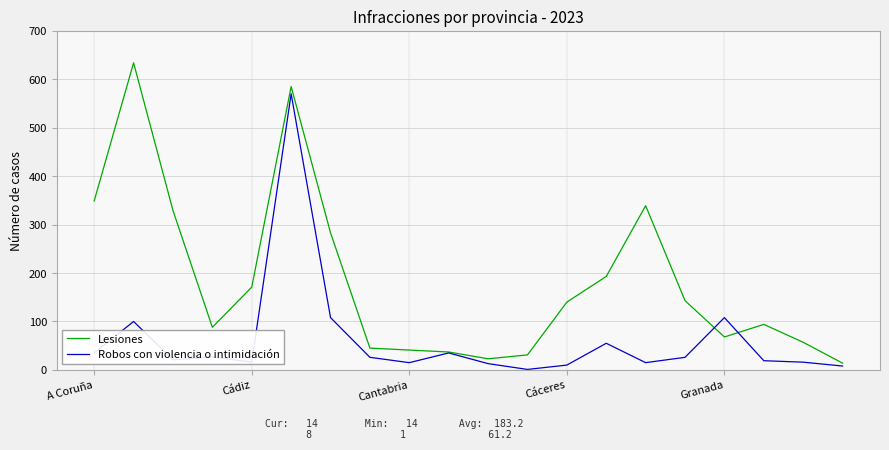

Which series has the widest spread of values?

Lesiones